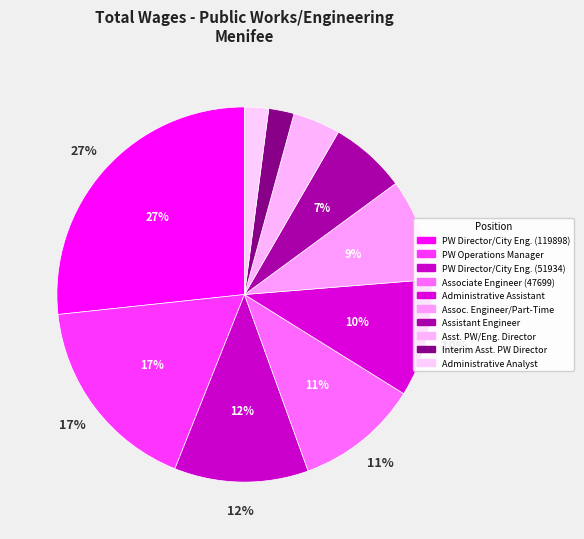

Is it true that Public Works Operations Manager is 17% of the pie?

True